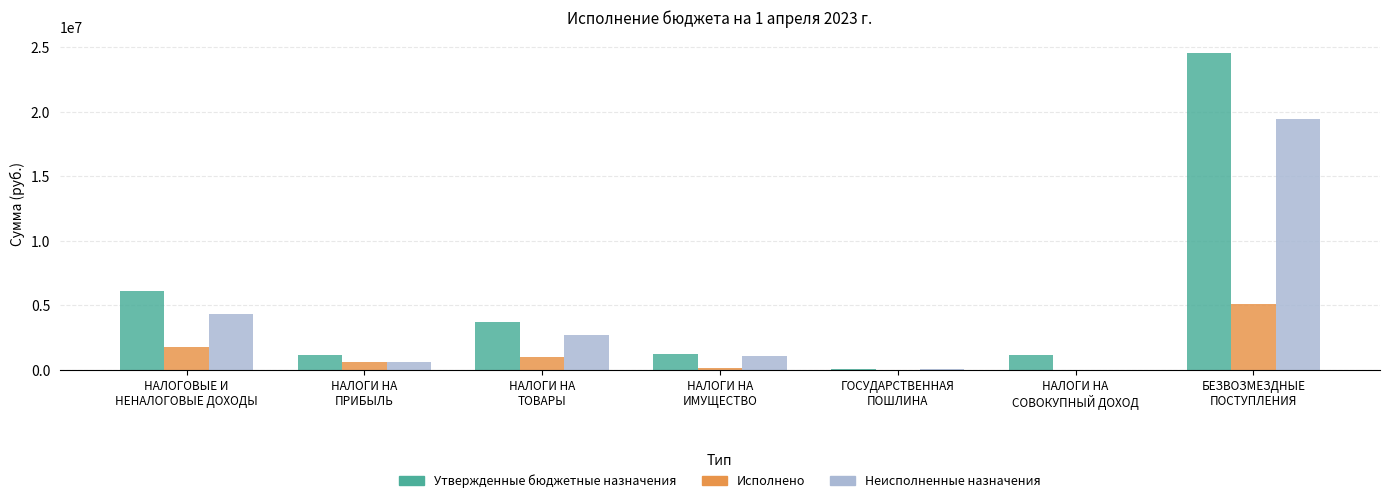

Count the number of data series in this chart.

3